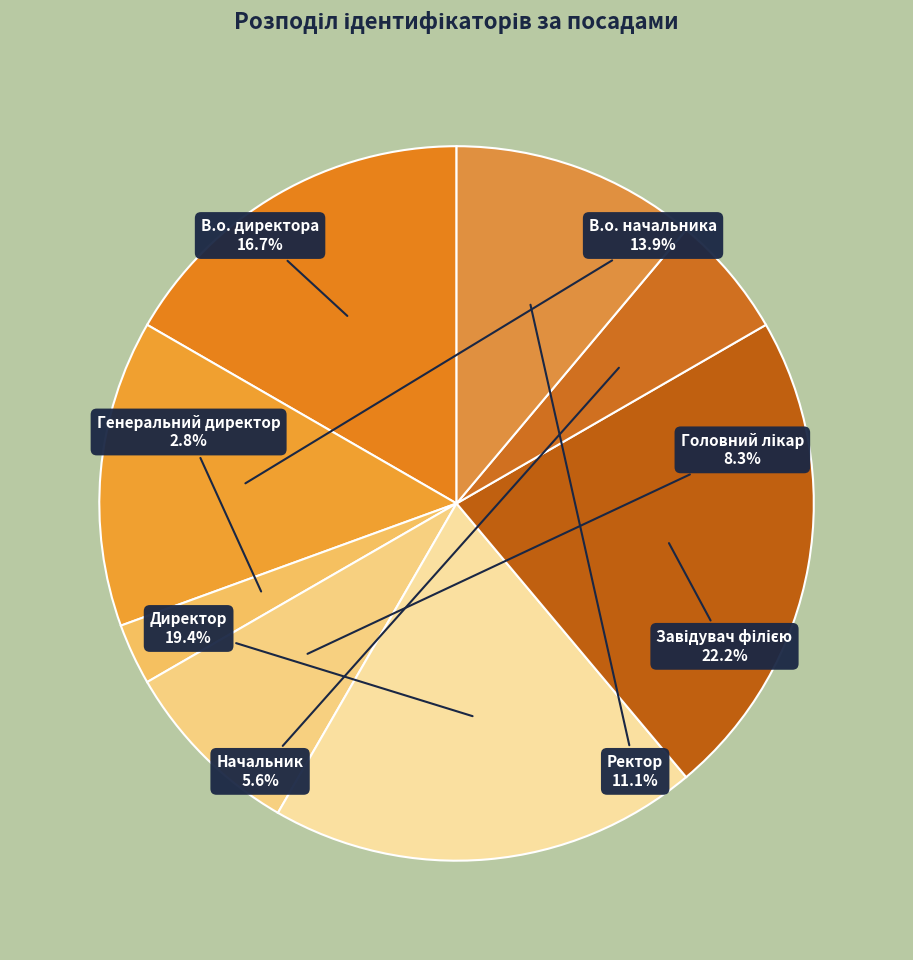

Approximately how many times larger is the value at Начальник compared to Генеральний директор?

2.0